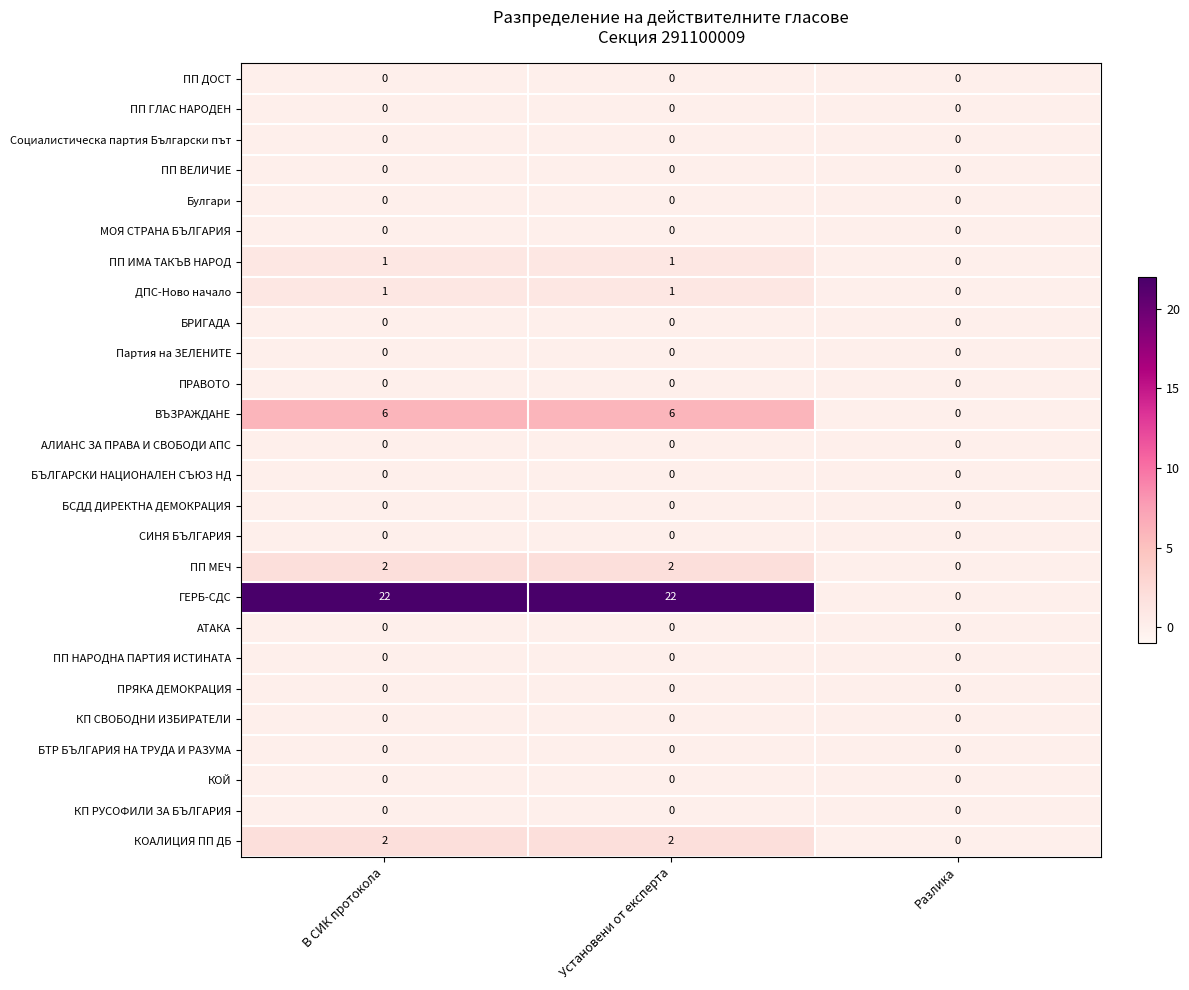

Which series has the largest range (max minus min)?

ГЕРБ-СДС